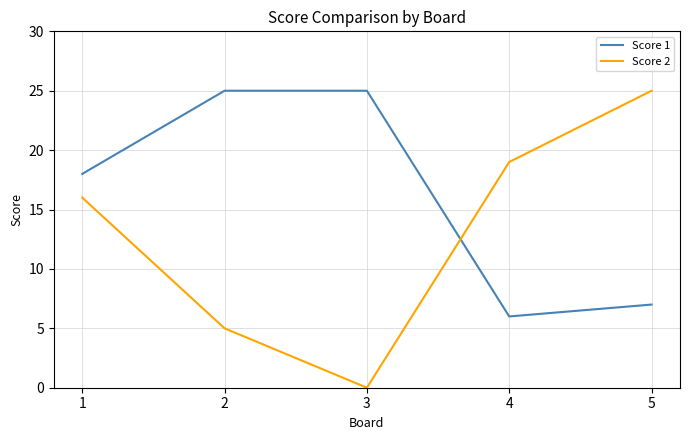

List the series in order of their overall mean, highest first.

Score 1, Score 2